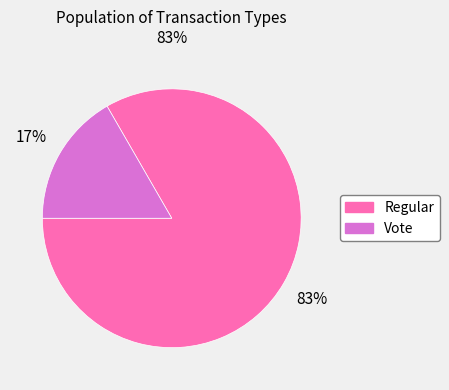

Is it true that Regular is 83% of the pie?

True